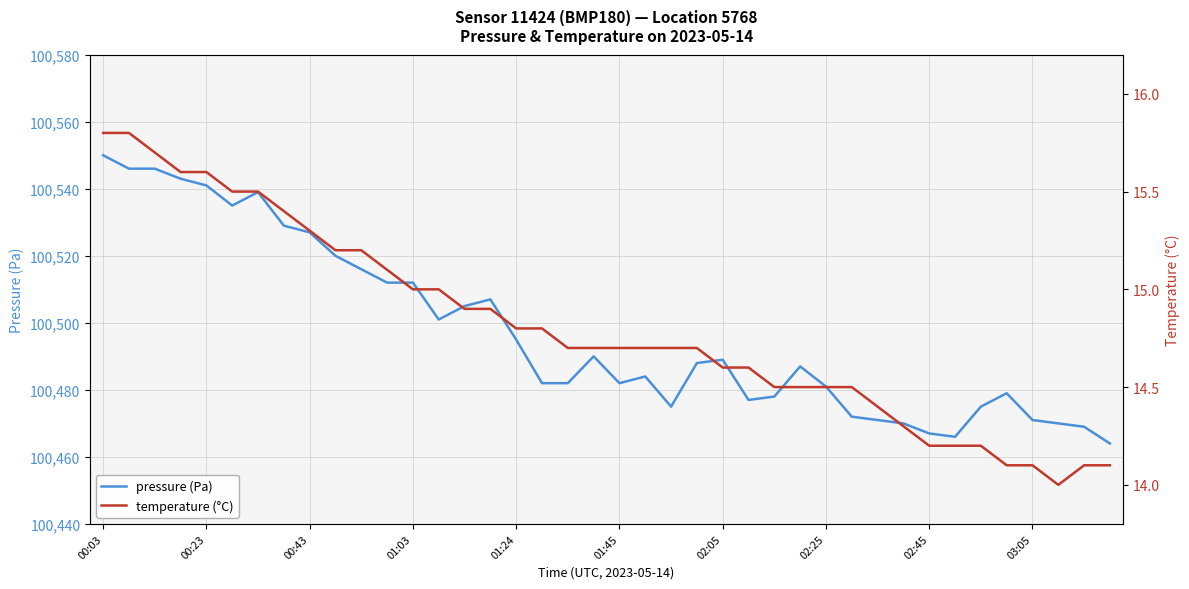

At which category is the sum across all series the highest?

00:03